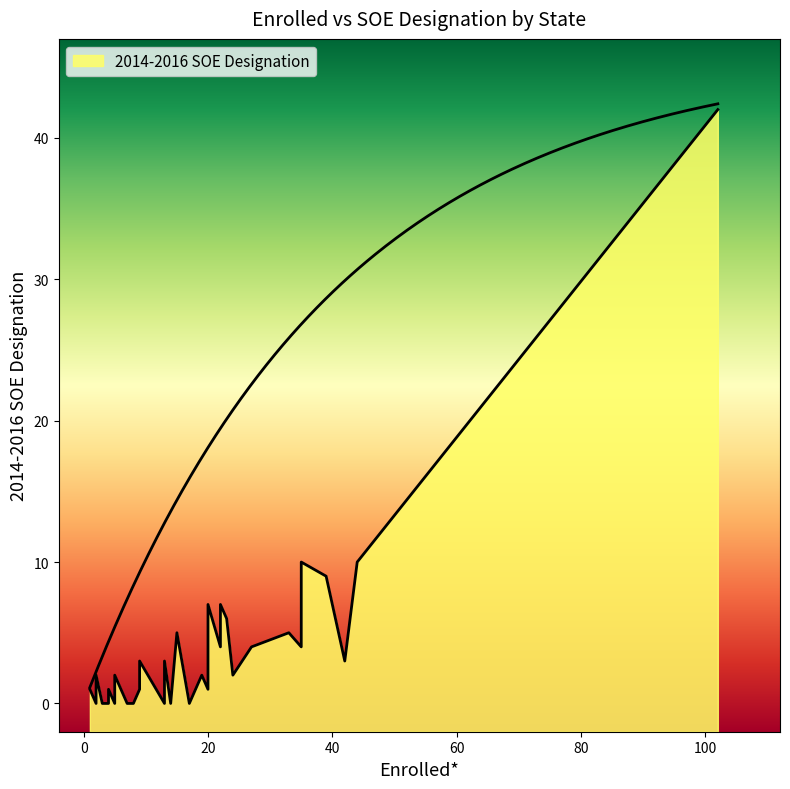

What is the value of the 11th point from the left?

5